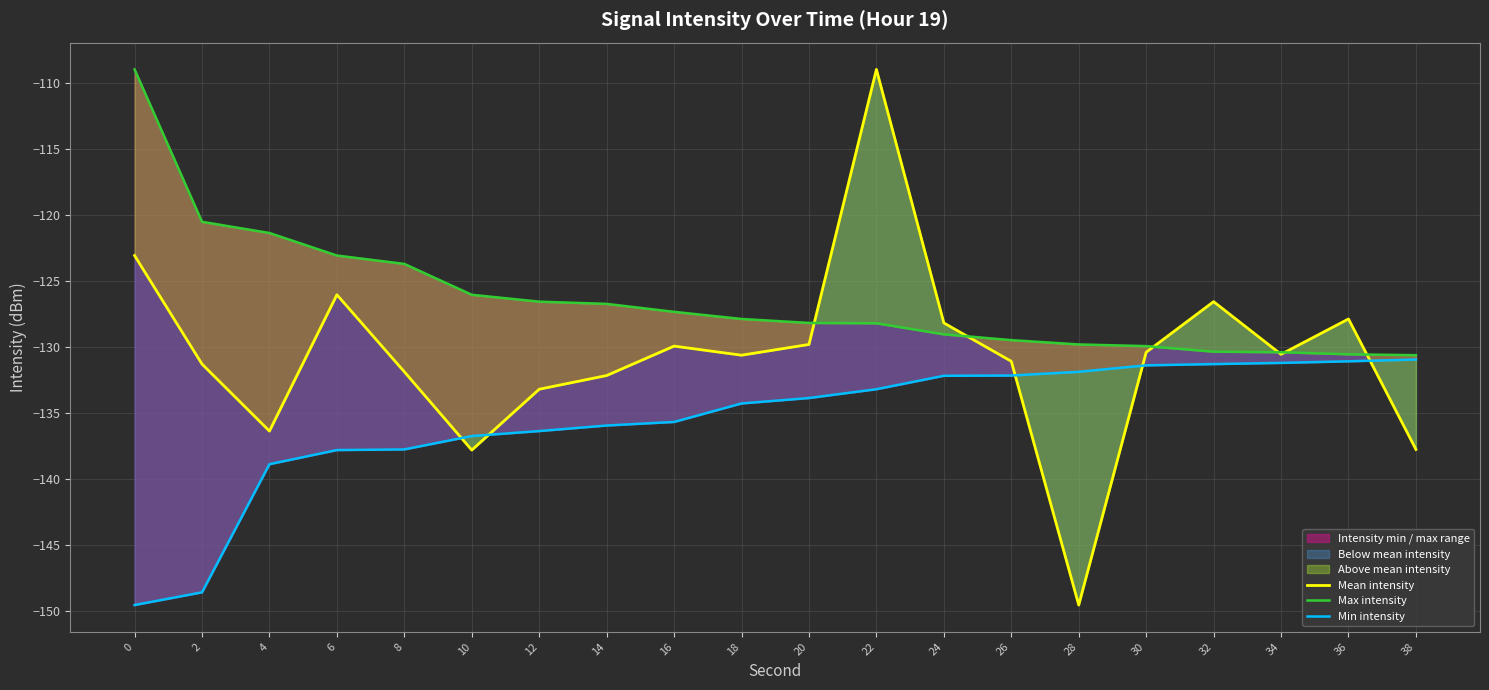

Which series has the largest total across all categories?

Max intensity